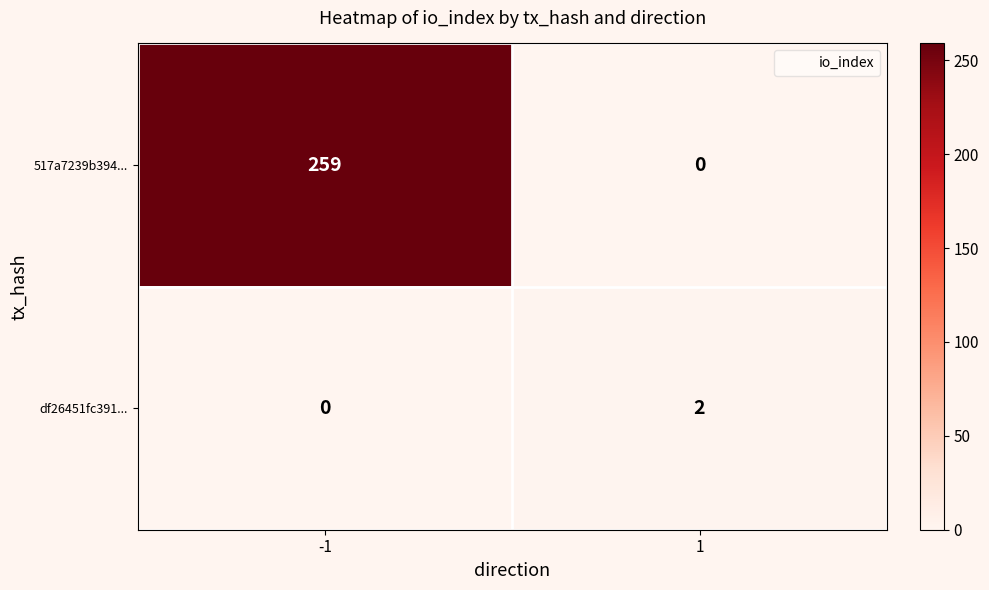

What is the difference between the maximum and minimum values in the 517a7239b394... series?

259